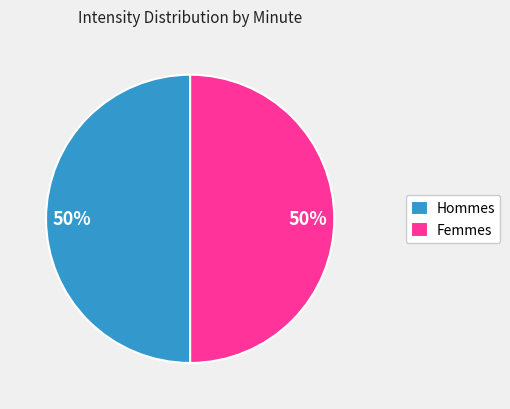

Is it true that Hommes is 50% of the pie?

True